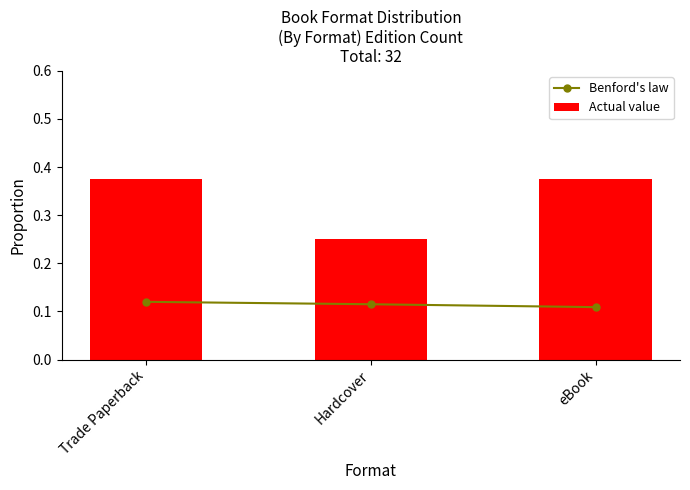

What is the value of the Actual value bar at the 3rd from the left?

0.4